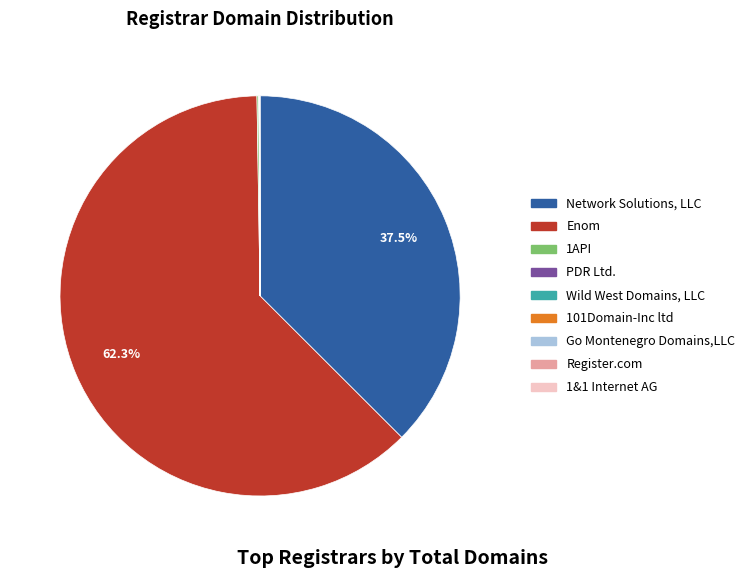

Does any single category account for the majority?

Yes